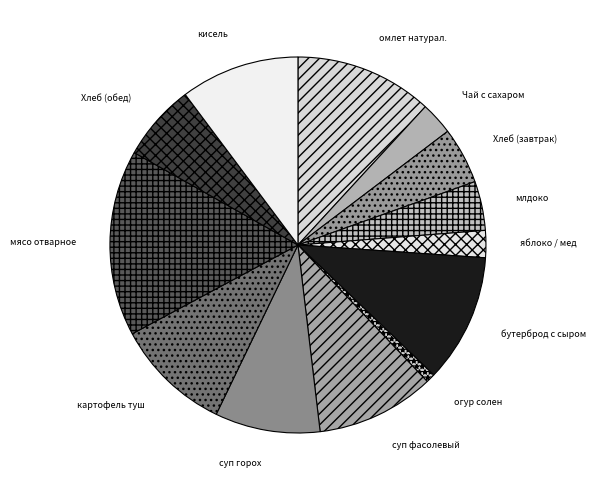

What is the ratio of the value at бутерброд с сыром to the value at млдоко?

2.6